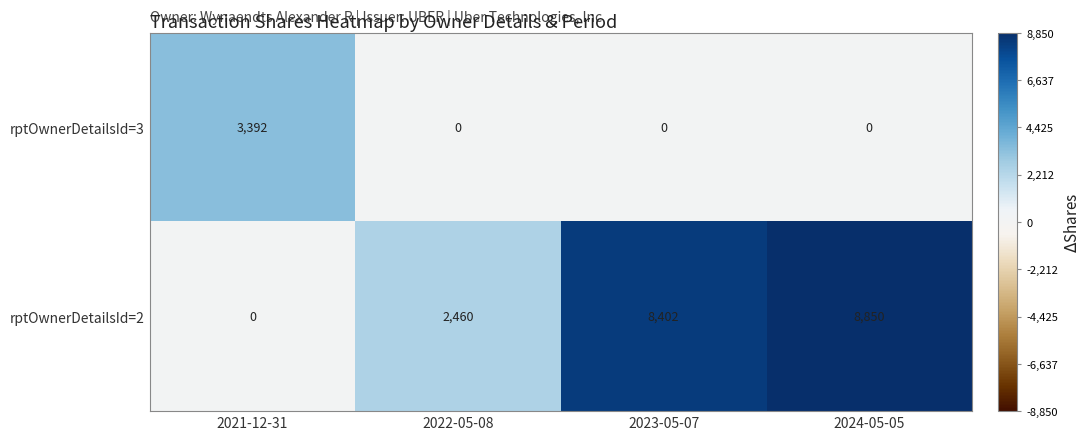

What is the average value of the rptOwnerDetailsId=3 series?

848